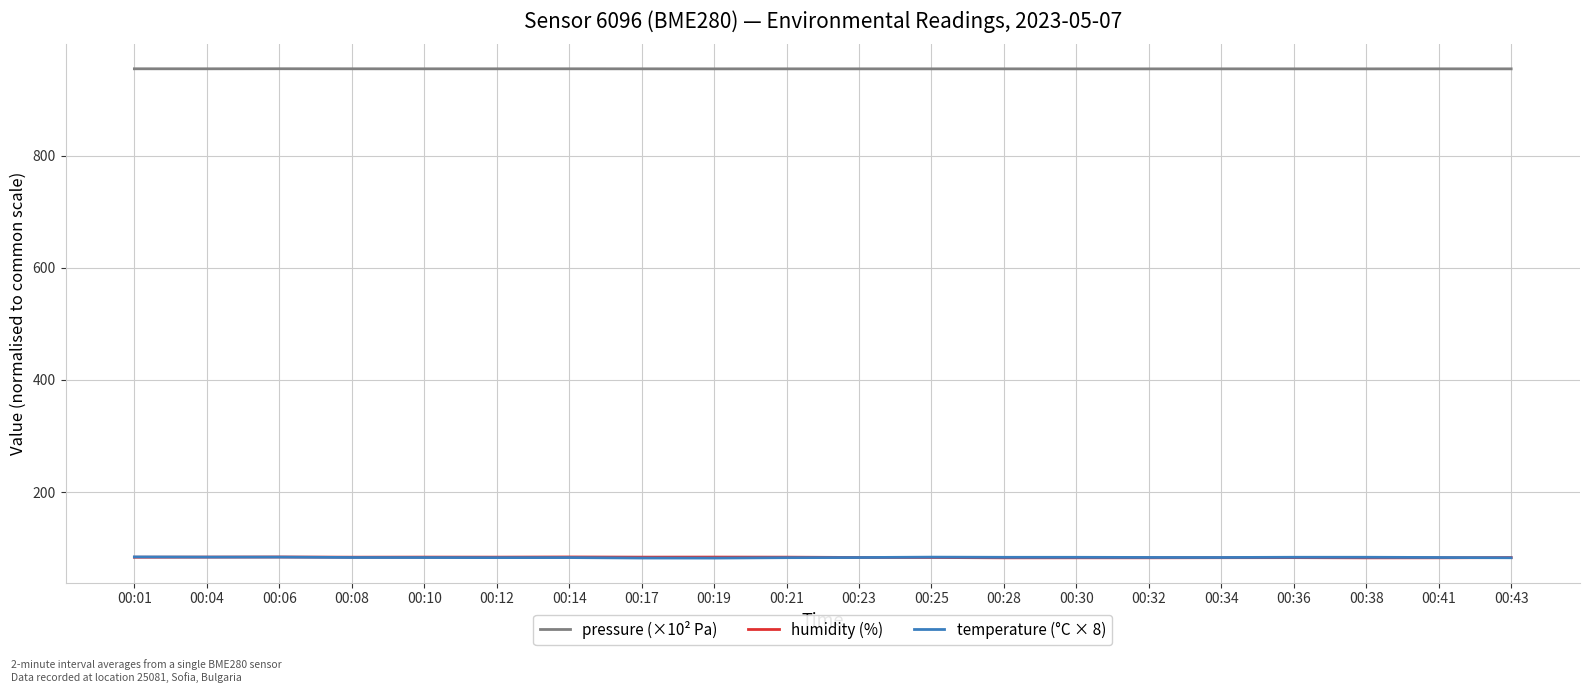

How many times do temperature (°C × 8) and humidity (%) cross each other?

3